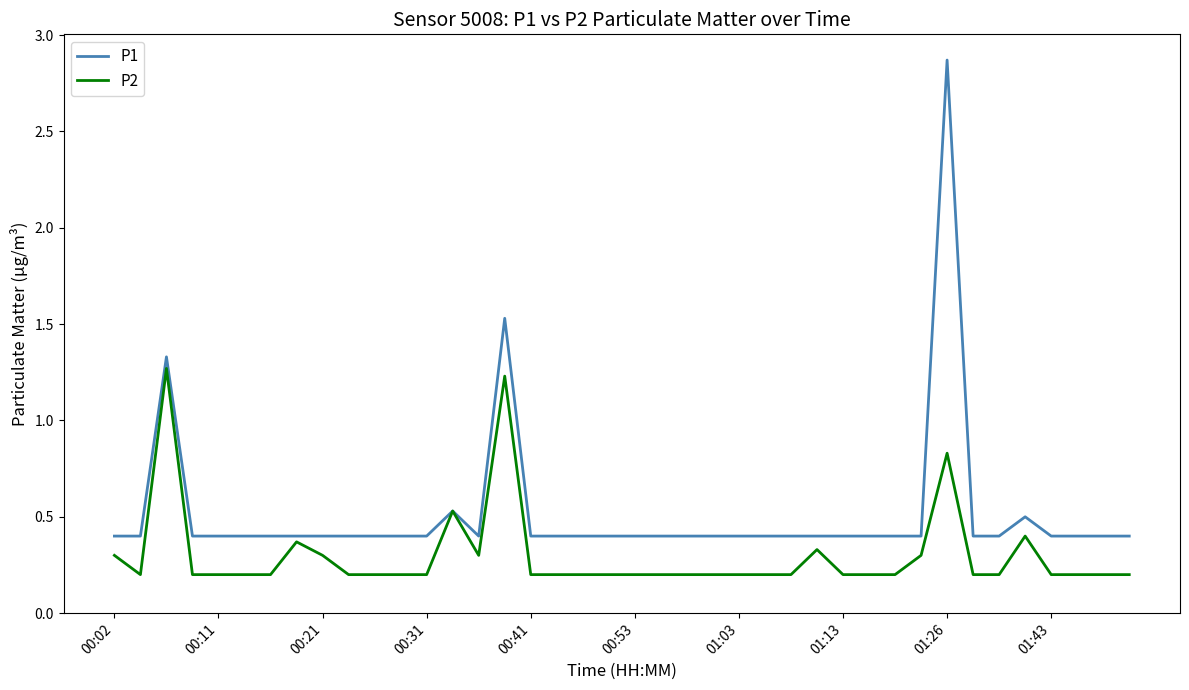

Rank the series by their average value, from highest to lowest.

P1, P2